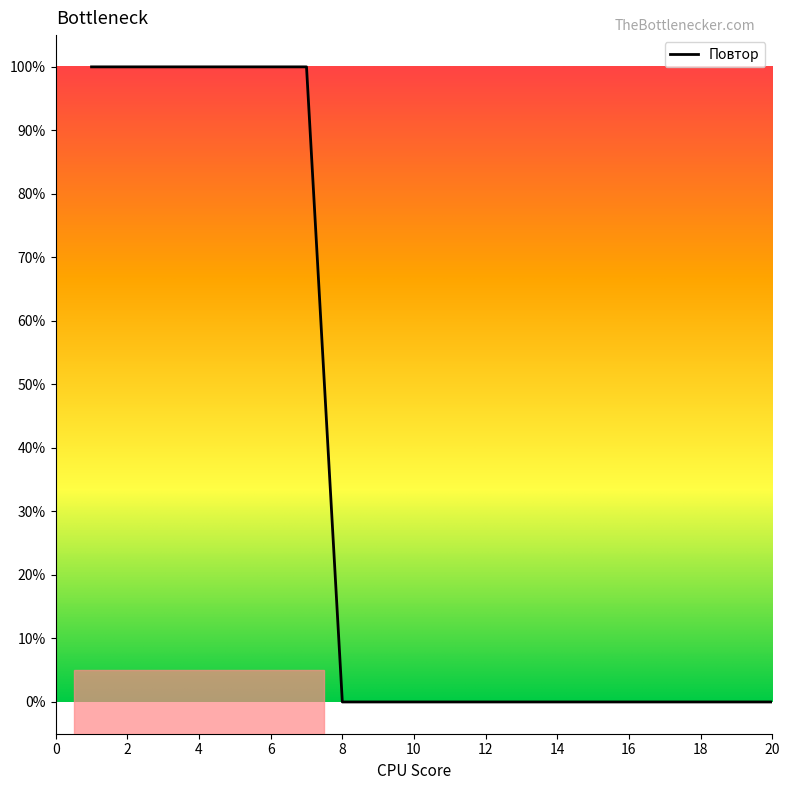

Is this an area chart (filled region under the line)?

No